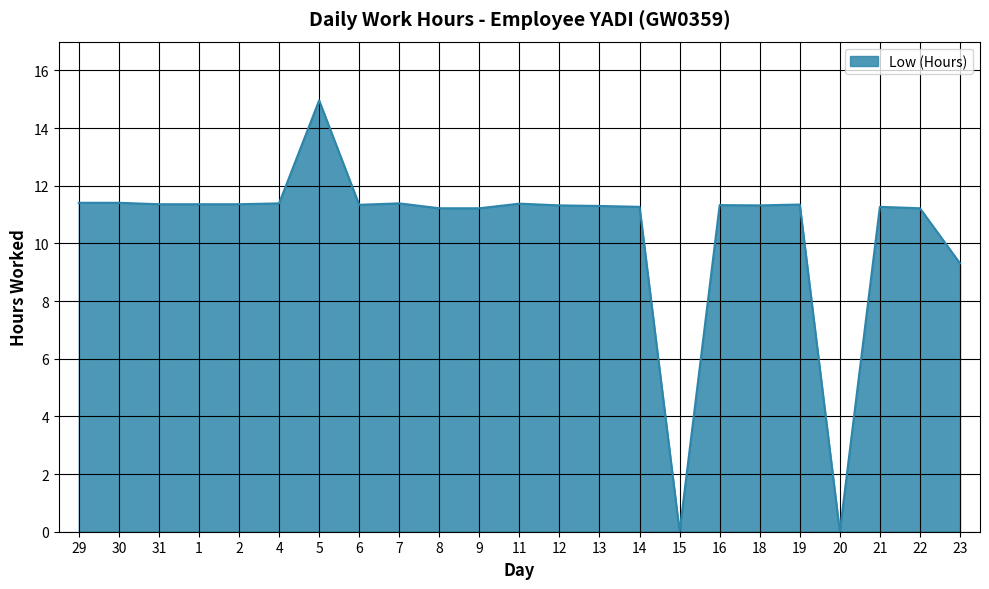

What is the approximate value at 22?

11.2